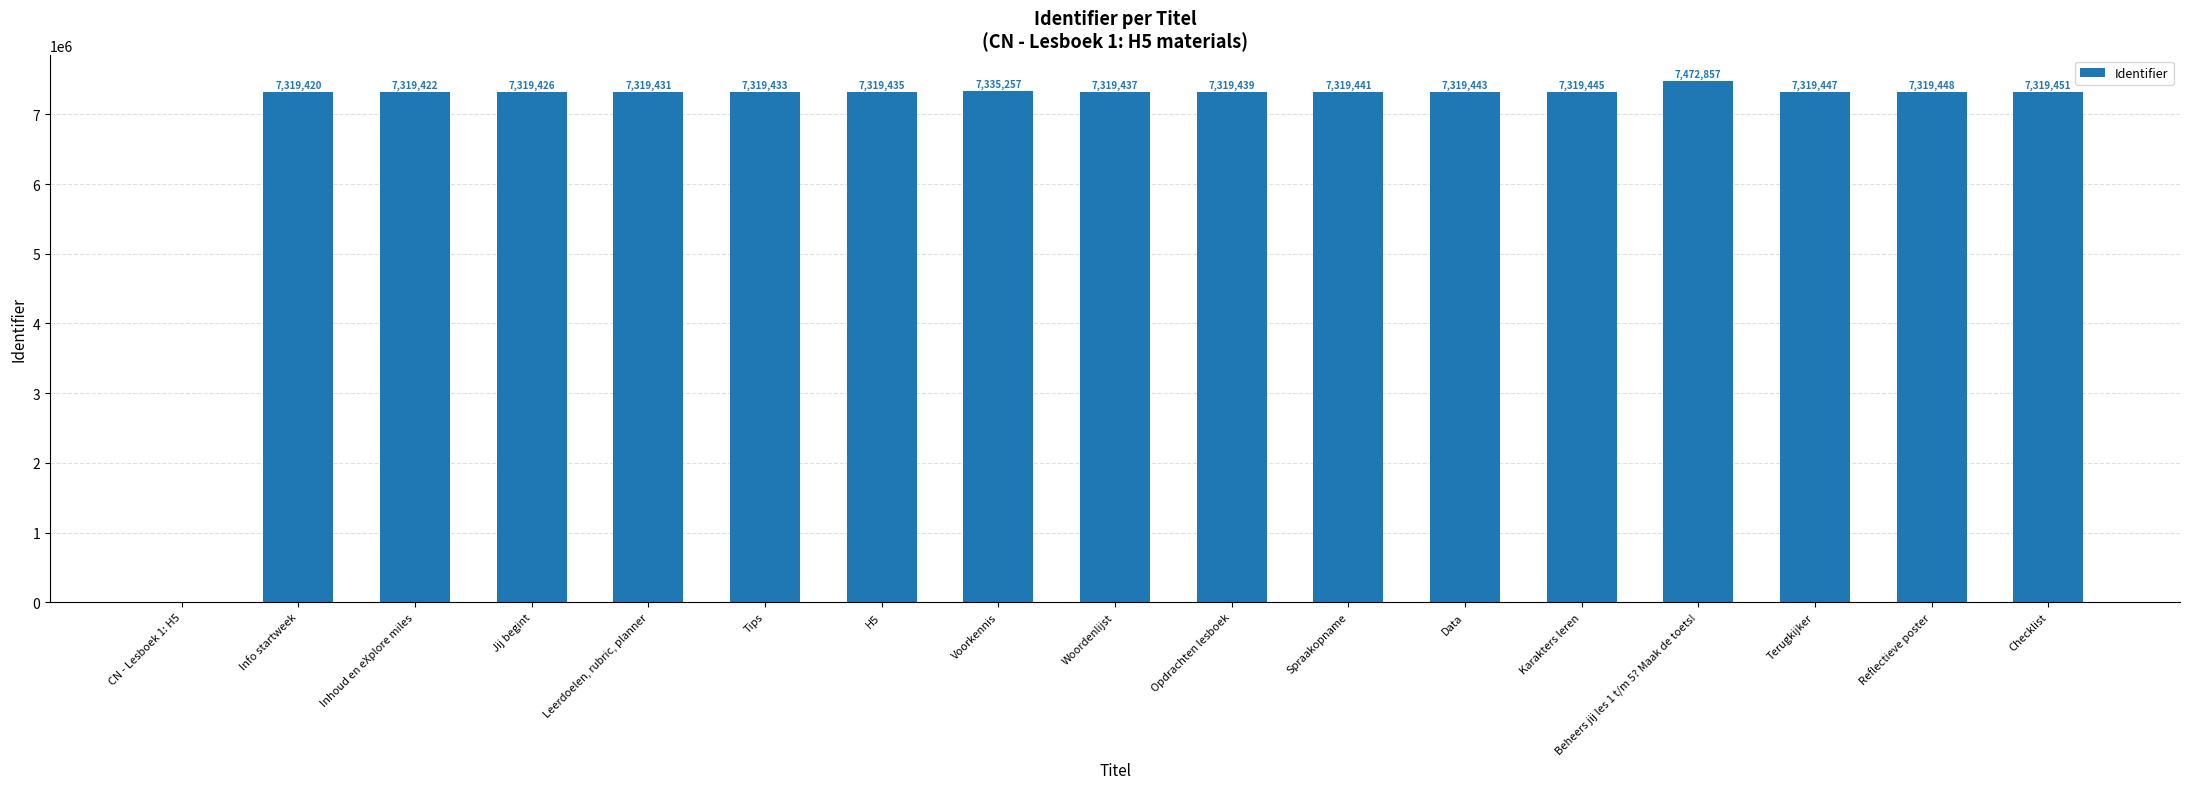

Which label corresponds to the largest value in the chart?

Beheers jij les 1 t/m 5? Maak de toets!